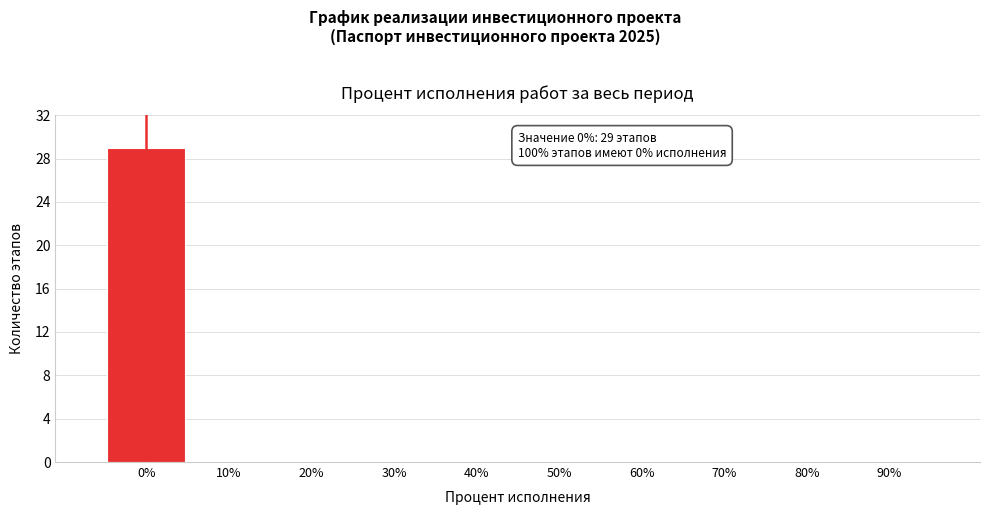

Reading left to right, what are all the values shown in this chart?

0%=29	10%=0	20%=0	30%=0	40%=0	50%=0	60%=0	70%=0	80%=0	90%=0